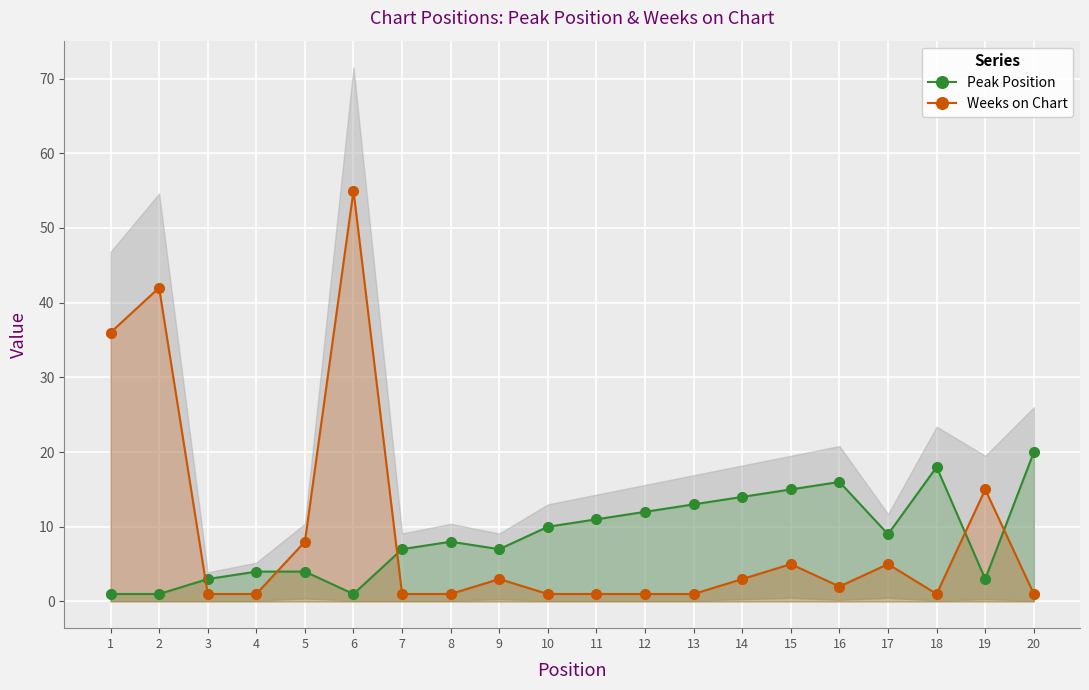

Where does the Peak Position series first go above 9?

10